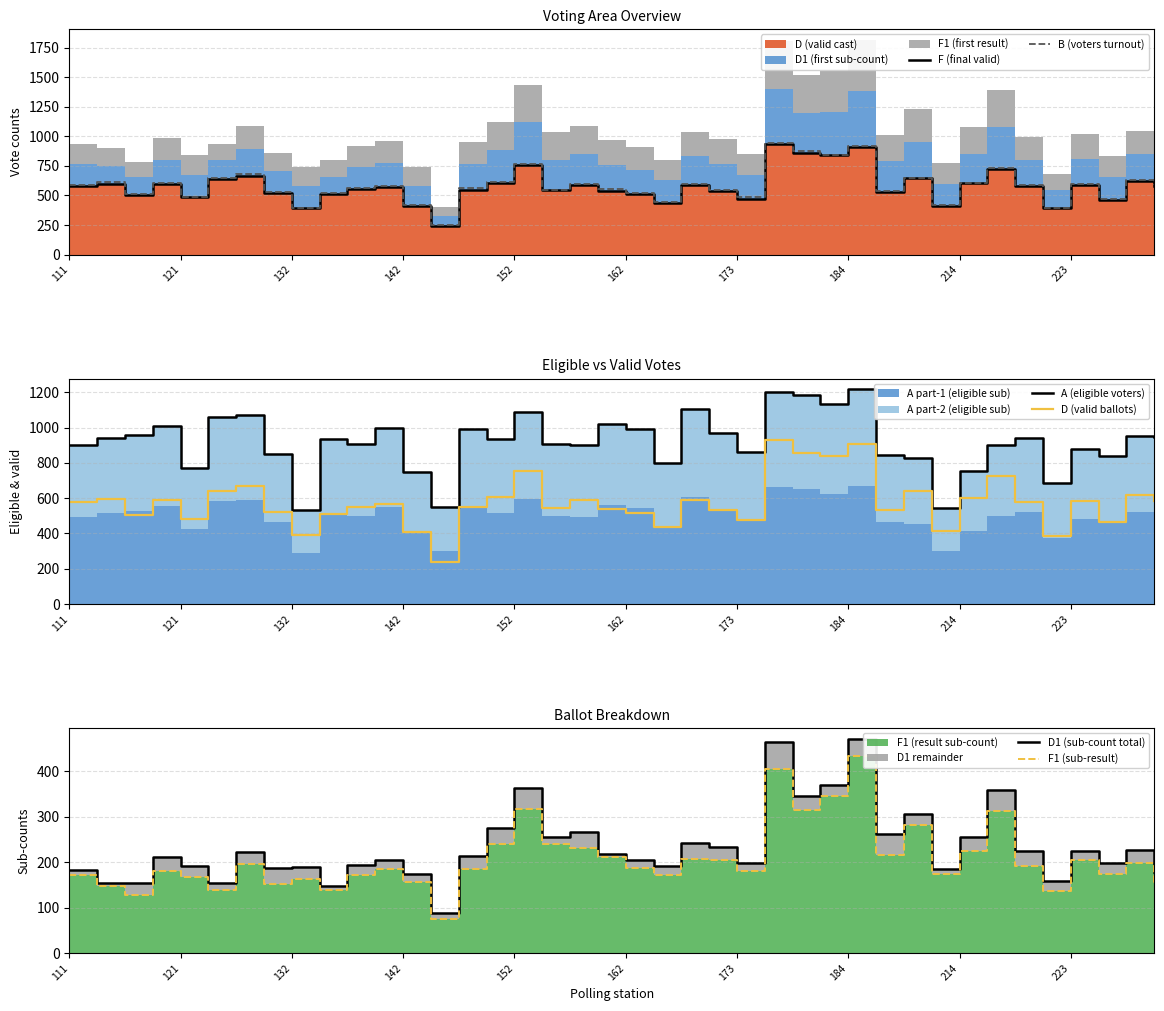

Is it true that D (valid ballots) equals 513 at 162?

True